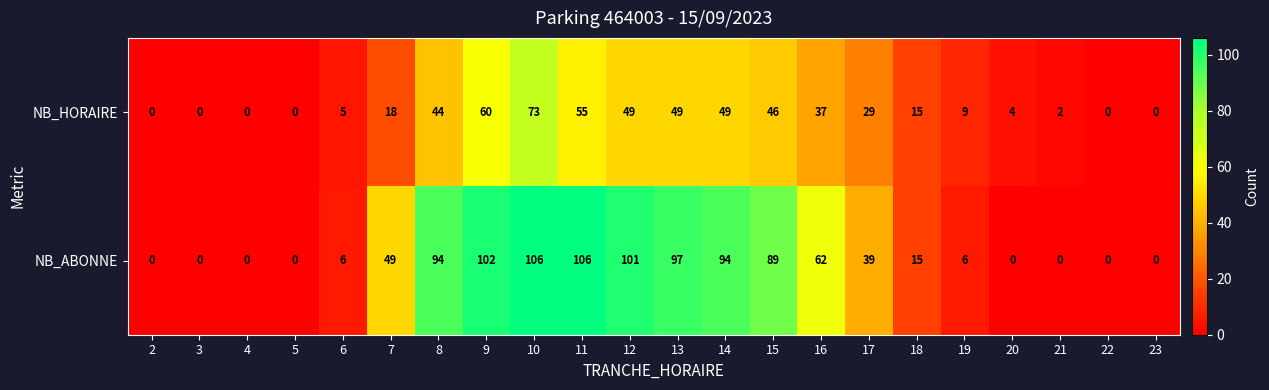

What is the average value of the NB_ABONNE series?

44